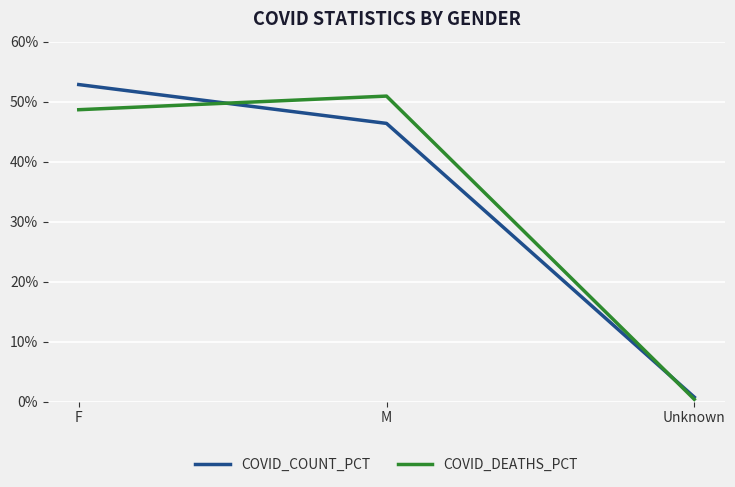

How many values in the COVID_DEATHS_PCT series are below 48?

1